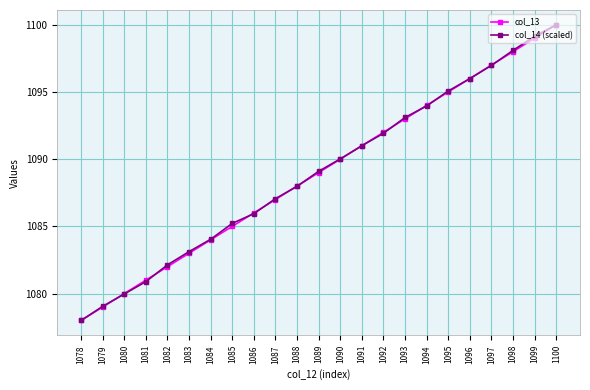

What is the value of the col_13 point at the 17th from the left?

1094.0